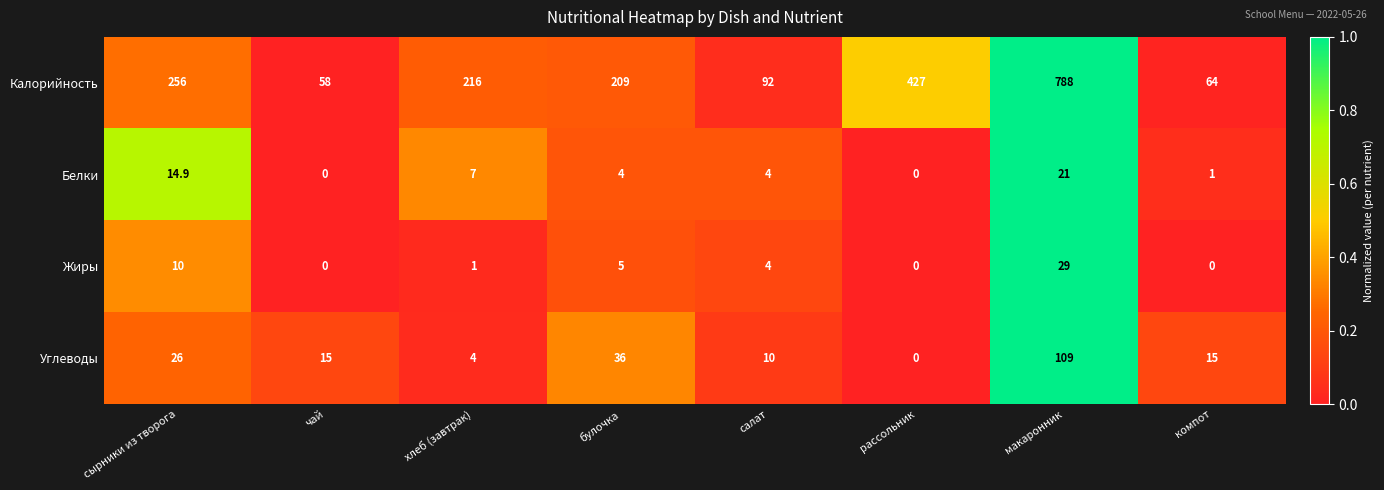

The value of Жиры at сырники из творога is 15.7. True or false?

False